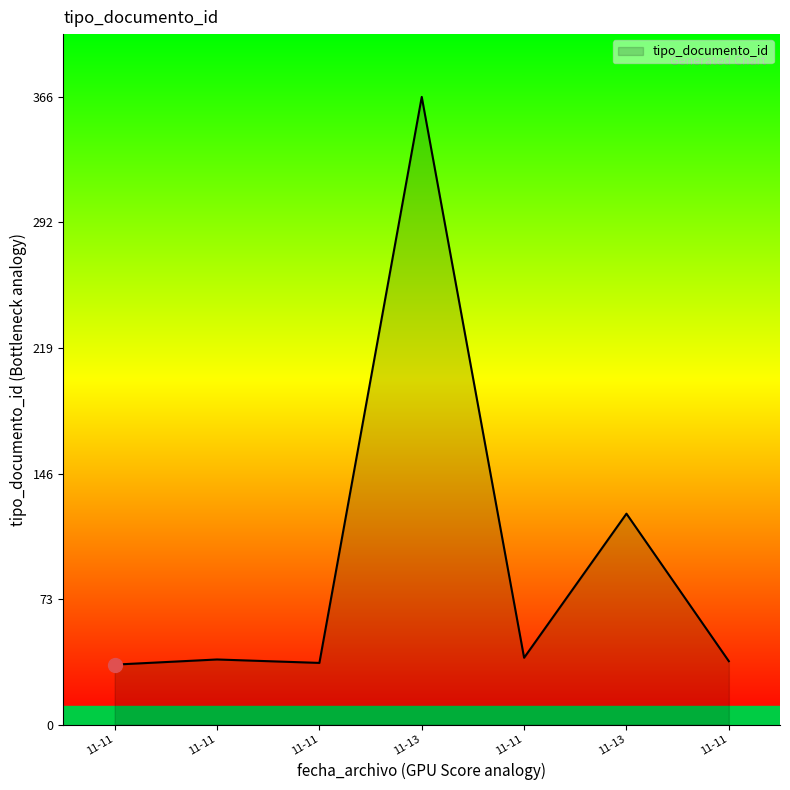

Reading left to right, list all the values displayed in this chart.

2019-11-11 12:30:27=35	2019-11-11 12:30:27=38	2019-11-11 12:32:33=36	2019-11-13 14:30:51=366	2019-11-11 12:30:27=39	2019-11-13 14:50:57=123	2019-11-11 12:30:27=37